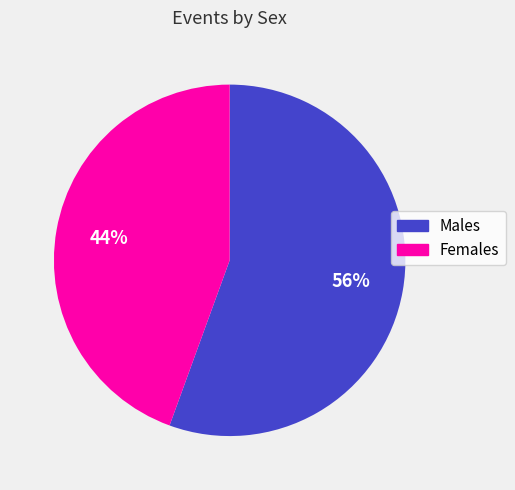

Is there a majority slice in this chart?

Yes